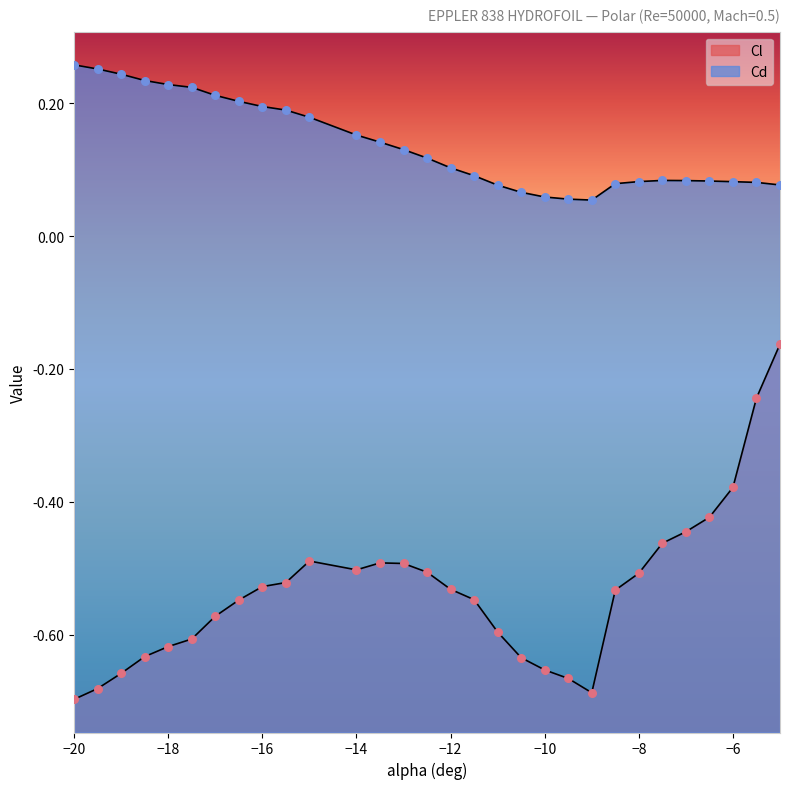

Which series has the largest total across all categories?

Cd